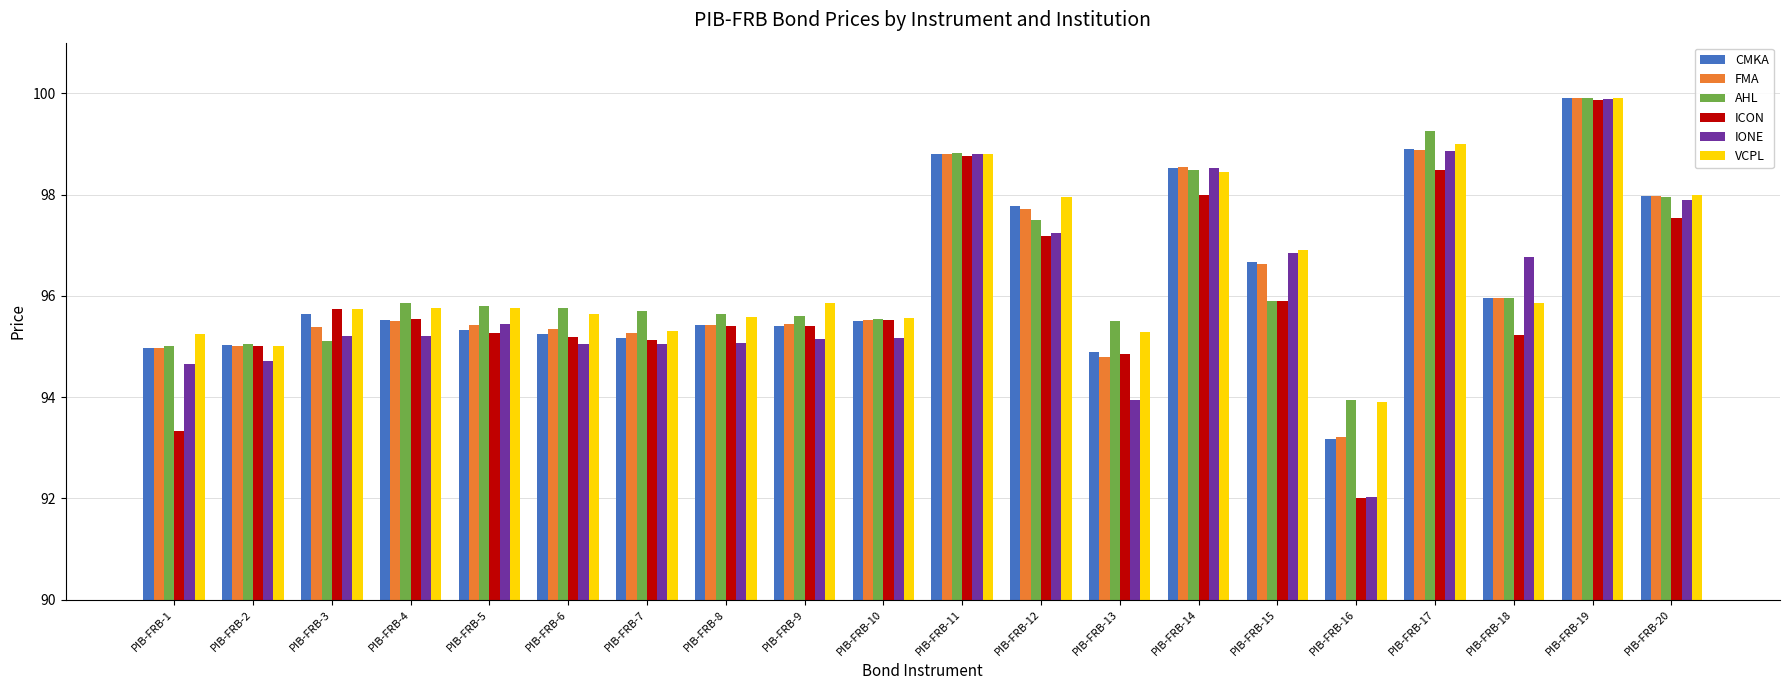

Is it true that AHL equals 23.5 at PIB-FRB-17?

False